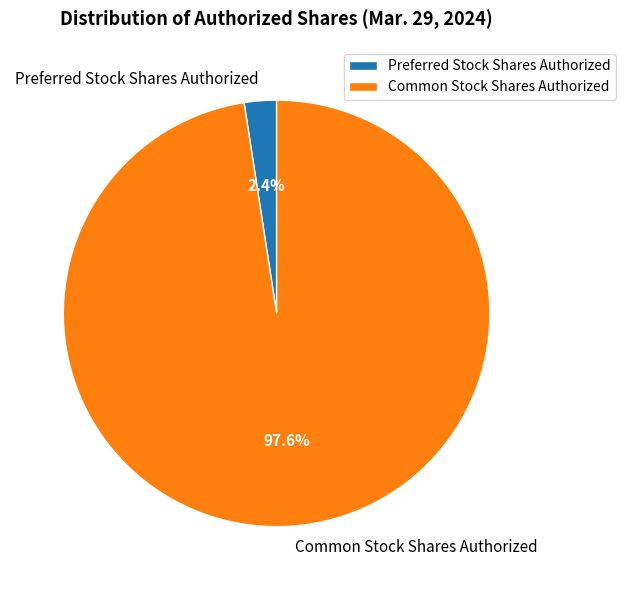

What is the smallest slice in the pie chart?

Preferred Stock Shares Authorized